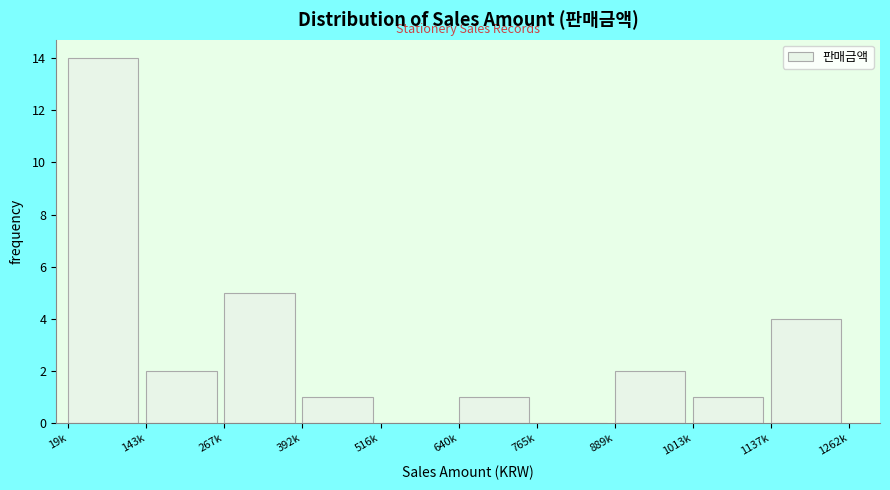

Reading left to right, extract all data points from this chart.

19k=14	143k=2	267k=5	392k=1	516k=0	640k=1	765k=0	889k=2	1013k=1	1137k=4